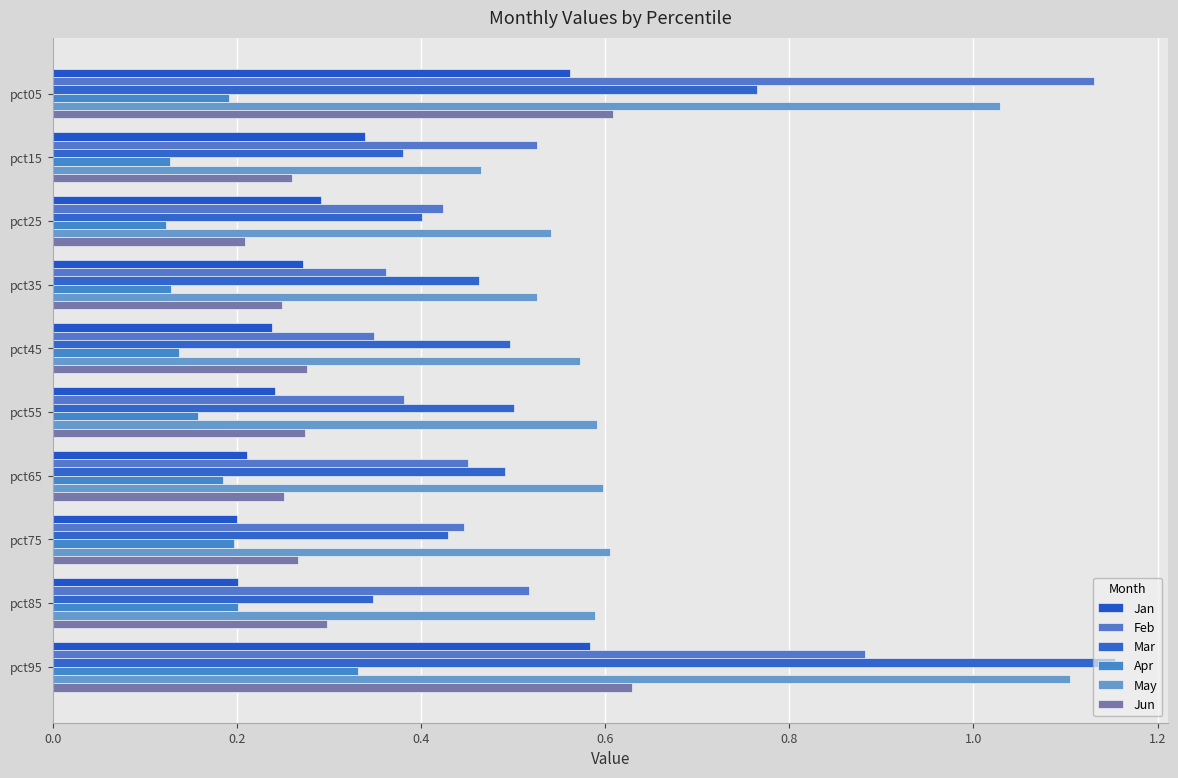

How many distinct data groups are displayed?

6